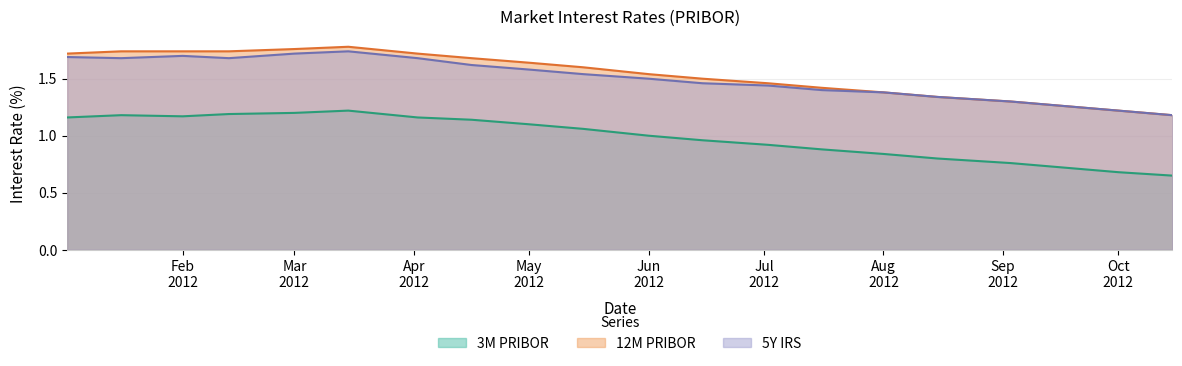

Which series has the largest range (max minus min)?

12M PRIBOR